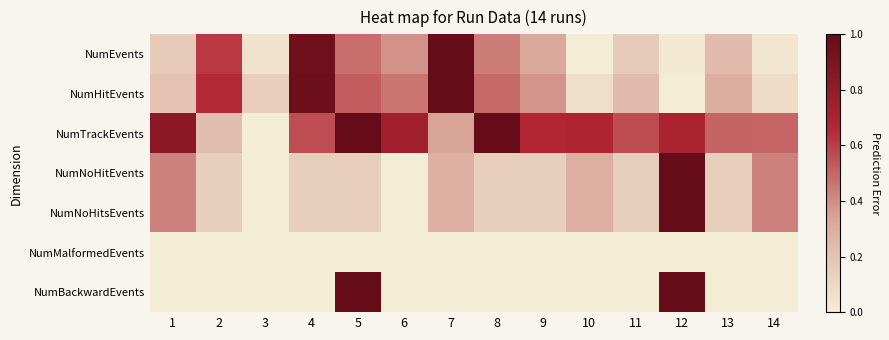

At 6, list the series in order from smallest to largest.

NumNoHitEvents, NumNoHitsEvents, NumMalformedEvents, NumBackwardEvents, NumEvents, NumHitEvents, NumTrackEvents